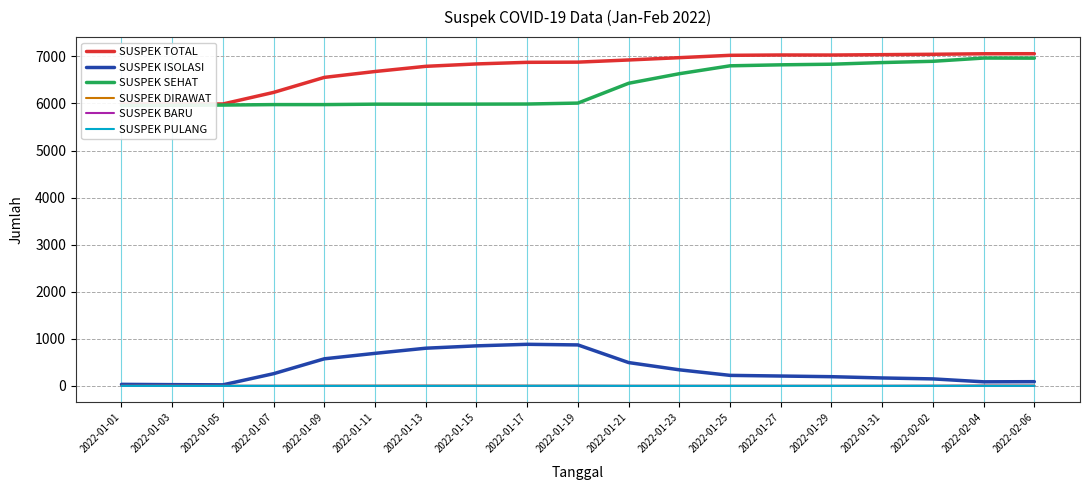

Reading left to right, extract all data points from this chart.

SUSPEK TOTAL: 2022-01-01=5989	2022-01-03=5990	2022-01-05=5989	2022-01-07=6235	2022-01-09=6554	2022-01-11=6679	2022-01-13=6789	2022-01-15=6840	2022-01-17=6874	2022-01-19=6878	2022-01-21=6924	2022-01-23=6973	2022-01-25=7023	2022-01-27=7030	2022-01-29=7029	2022-01-31=7037	2022-02-02=7045	2022-02-04=7056	2022-02-06=7057
SUSPEK ISOLASI: 2022-01-01=32	2022-01-03=26	2022-01-05=22	2022-01-07=259	2022-01-09=575	2022-01-11=691	2022-01-13=800	2022-01-15=850	2022-01-17=883	2022-01-19=870	2022-01-21=495	2022-01-23=341	2022-01-25=223	2022-01-27=209	2022-01-29=195	2022-01-31=168	2022-02-02=148	2022-02-04=86	2022-02-06=89
SUSPEK SEHAT: 2022-01-01=5956	2022-01-03=5961	2022-01-05=5966	2022-01-07=5976	2022-01-09=5976	2022-01-11=5985	2022-01-13=5985	2022-01-15=5986	2022-01-17=5988	2022-01-19=6008	2022-01-21=6429	2022-01-23=6632	2022-01-25=6800	2022-01-27=6821	2022-01-29=6834	2022-01-31=6869	2022-02-02=6896	2022-02-04=6965	2022-02-06=6963
SUSPEK DIRAWAT: 2022-01-01=1	2022-01-03=3	2022-01-05=1	2022-01-07=0	2022-01-09=3	2022-01-11=3	2022-01-13=4	2022-01-15=4	2022-01-17=3	2022-01-19=0	2022-01-21=0	2022-01-23=0	2022-01-25=0	2022-01-27=0	2022-01-29=0	2022-01-31=0	2022-02-02=1	2022-02-04=5	2022-02-06=5
SUSPEK BARU: 2022-01-01=0	2022-01-03=2	2022-01-05=0	2022-01-07=0	2022-01-09=0	2022-01-11=0	2022-01-13=1	2022-01-15=0	2022-01-17=0	2022-01-19=0	2022-01-21=0	2022-01-23=0	2022-01-25=0	2022-01-27=0	2022-01-29=0	2022-01-31=0	2022-02-02=1	2022-02-04=3	2022-02-06=2
SUSPEK PULANG: 2022-01-01=0	2022-01-03=0	2022-01-05=0	2022-01-07=0	2022-01-09=0	2022-01-11=0	2022-01-13=0	2022-01-15=1	2022-01-17=1	2022-01-19=3	2022-01-21=0	2022-01-23=0	2022-01-25=0	2022-01-27=0	2022-01-29=0	2022-01-31=0	2022-02-02=1	2022-02-04=0	2022-02-06=1